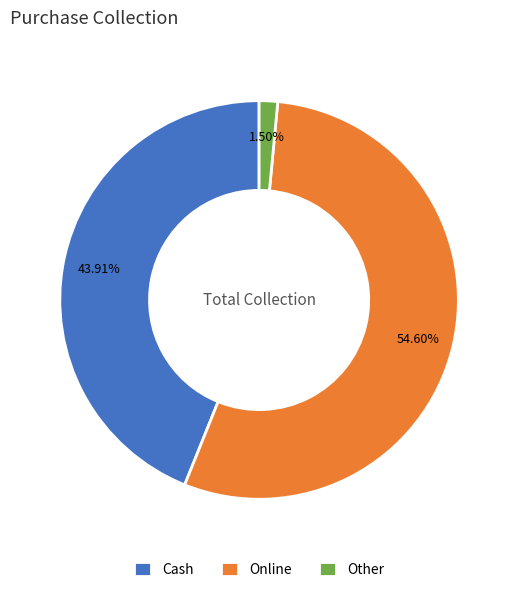

To the nearest percent, what is the difference between the largest and smallest slice percentages?

53%